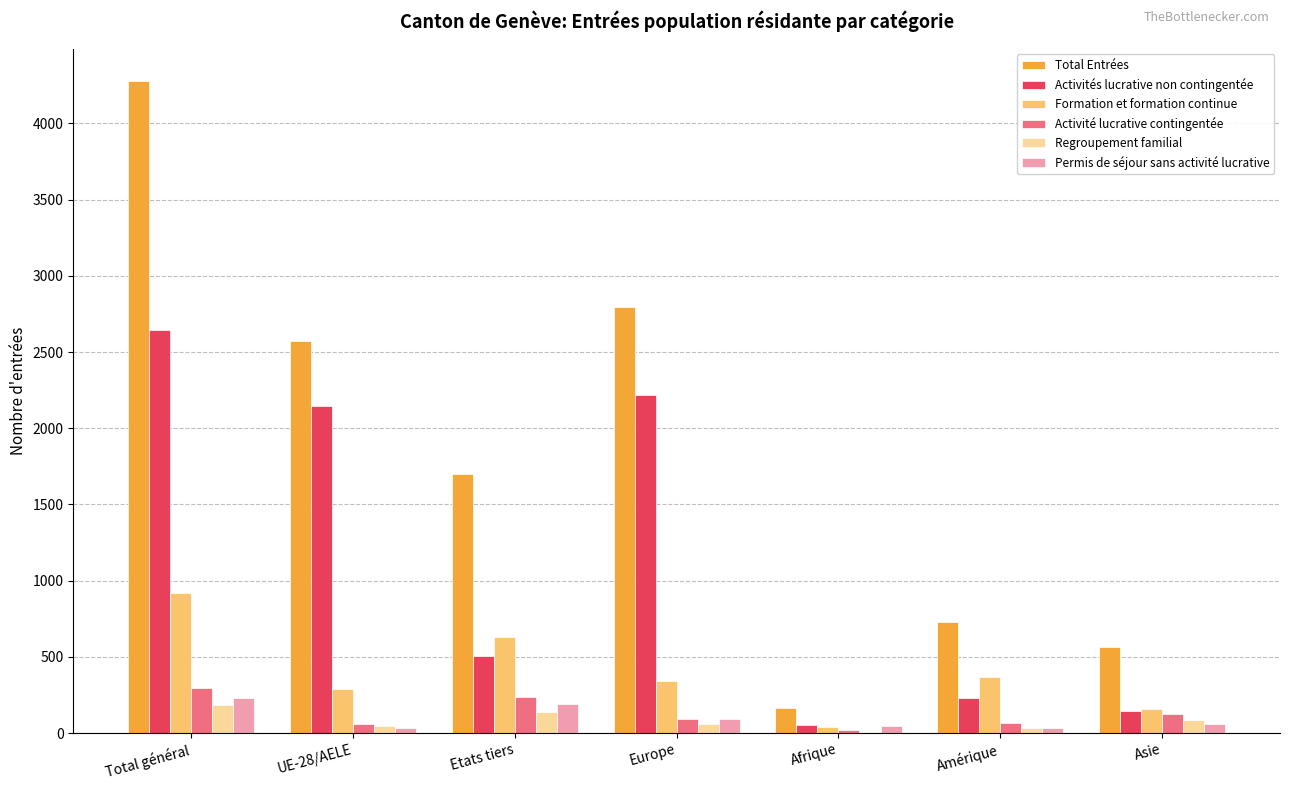

What is the greatest value displayed?

4278